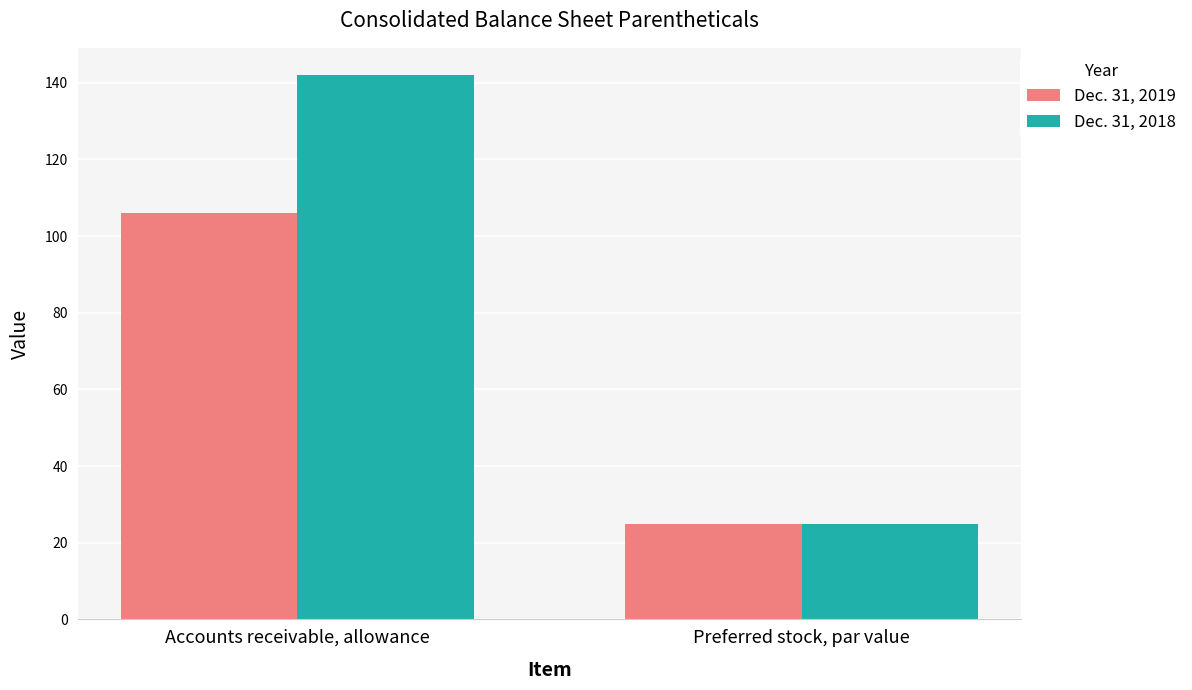

Which series has the largest range (max minus min)?

Dec. 31, 2018